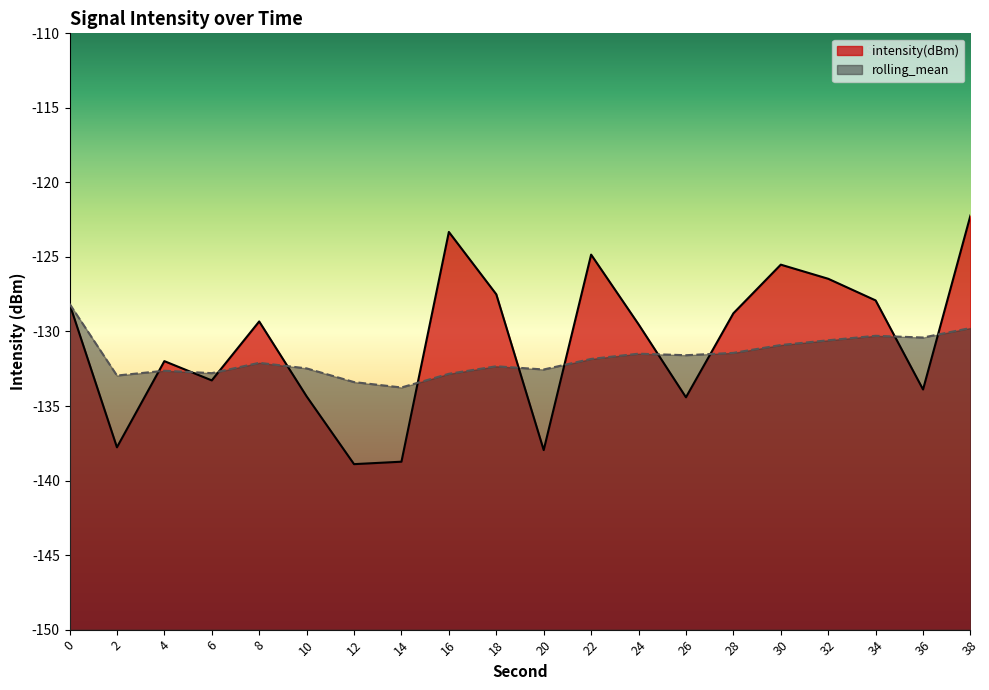

Rank the series by their maximum value, from lowest to highest.

rolling_mean, intensity(dBm)